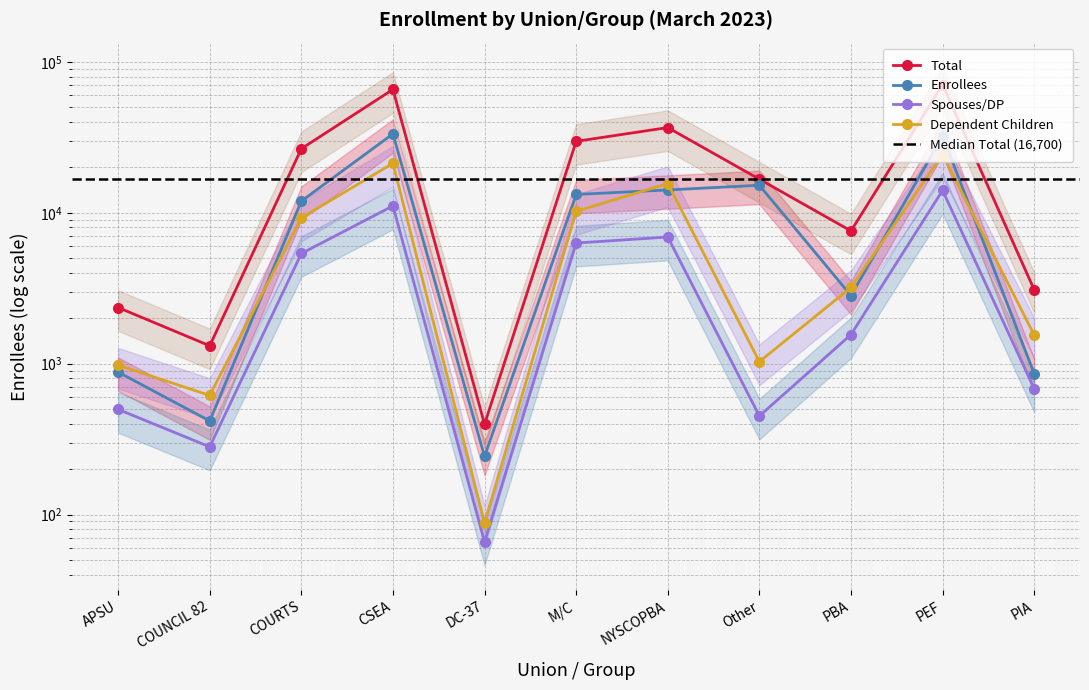

Which series changed the most between PEF and PIA?

Total